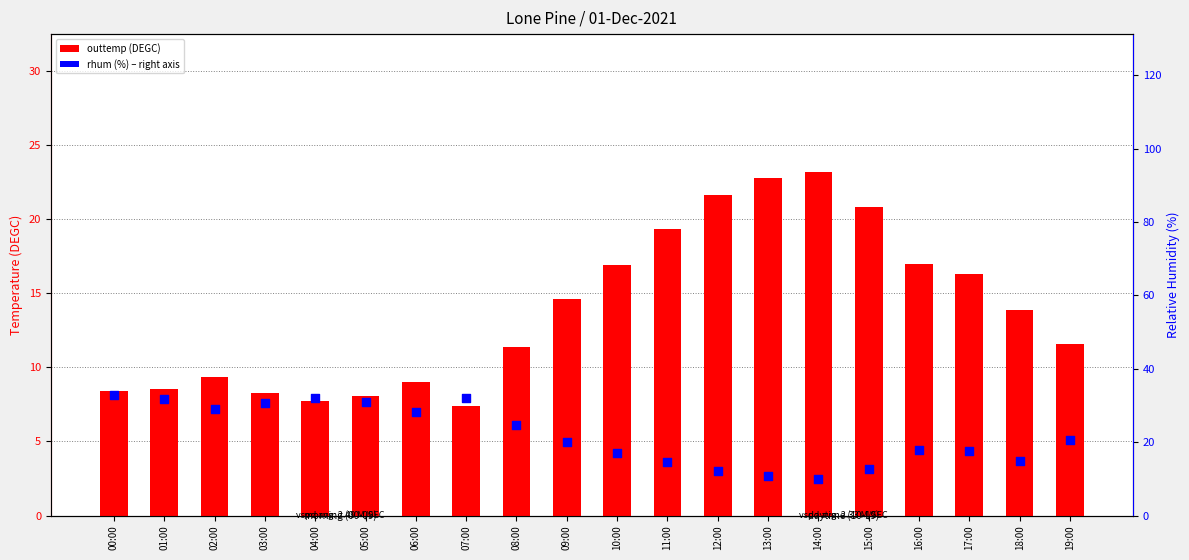

Which series has the largest total across all categories?

rhum